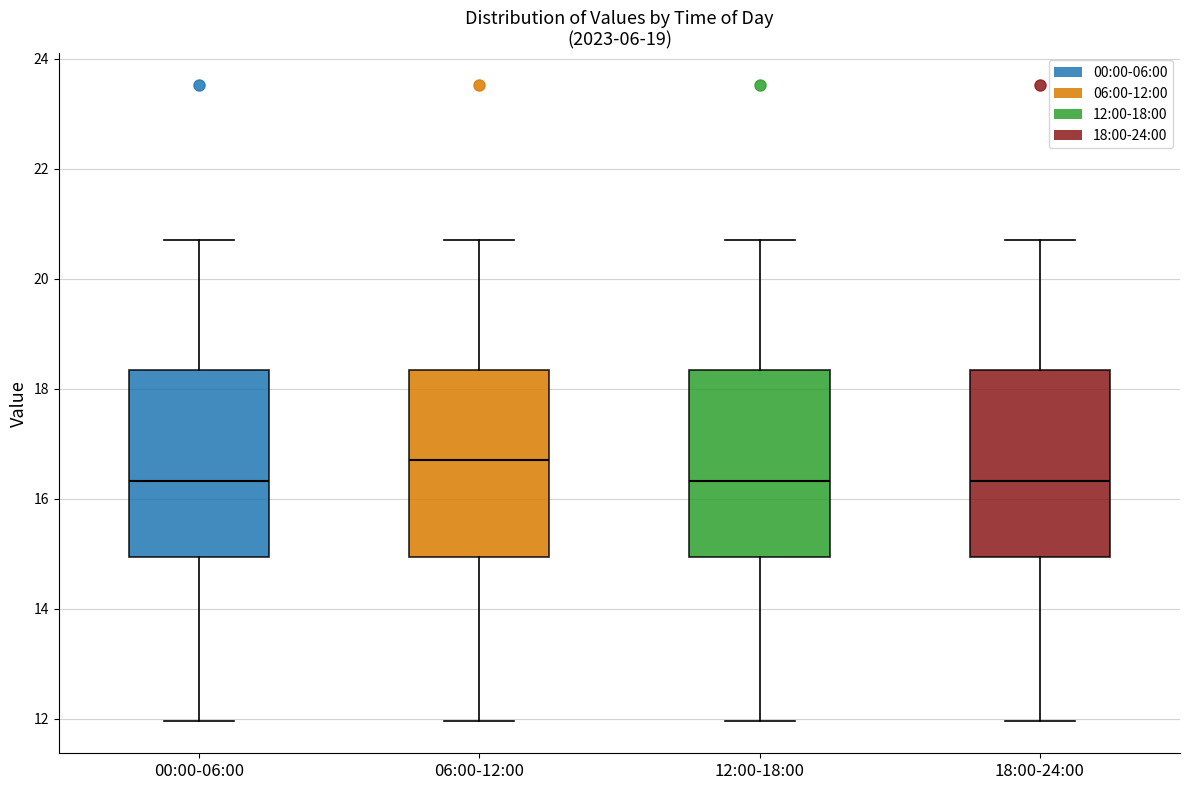

Which box's median line is the highest?

06:00-12:00